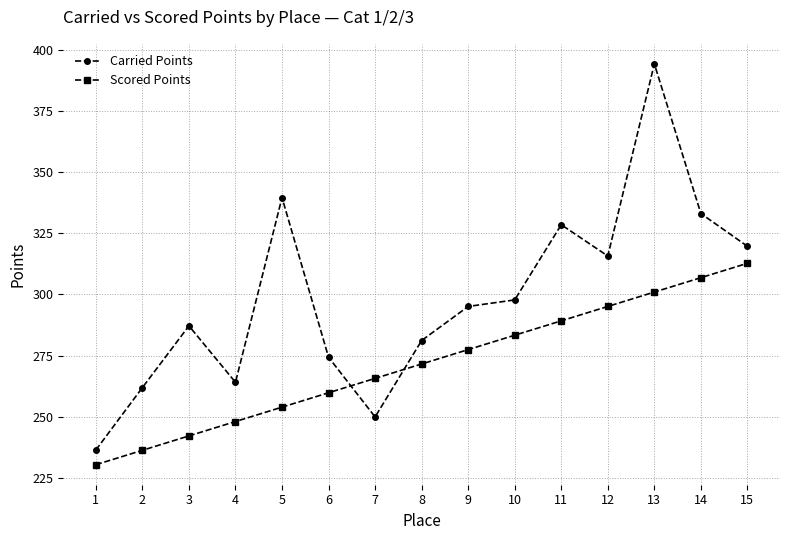

Where is Scored Points nearest to the value 271?

8